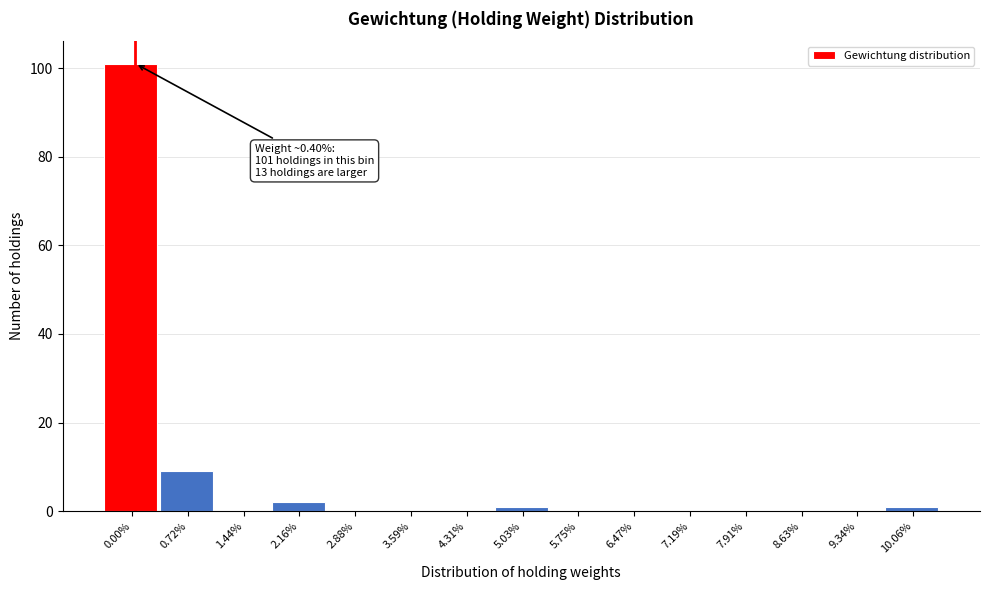

Reading right to left, transcribe all the data shown in this chart.

10.06%=1	9.34%=0	8.63%=0	7.91%=0	7.19%=0	6.47%=0	5.75%=0	5.03%=1	4.31%=0	3.59%=0	2.88%=0	2.16%=2	1.44%=0	0.72%=9	0.00%=101